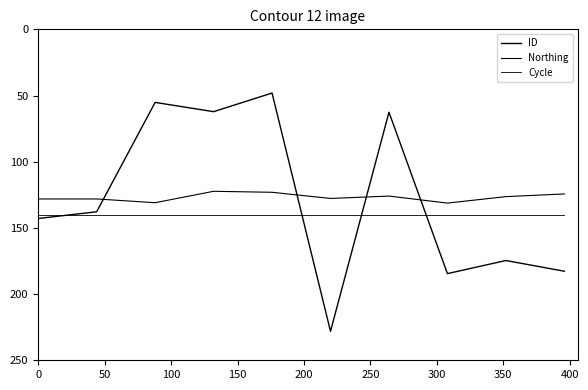

True or false: Northing has more than 0 interior local peaks.

True